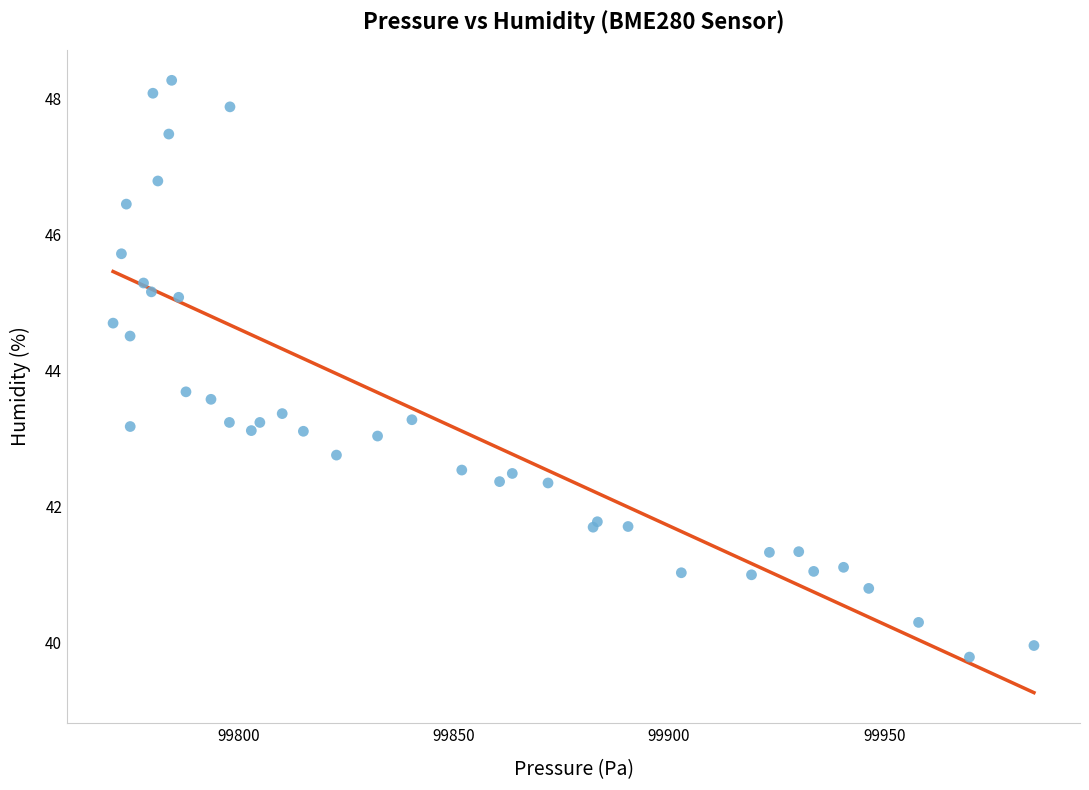

What Y value in the scatter plot is closest to 44?

43.7